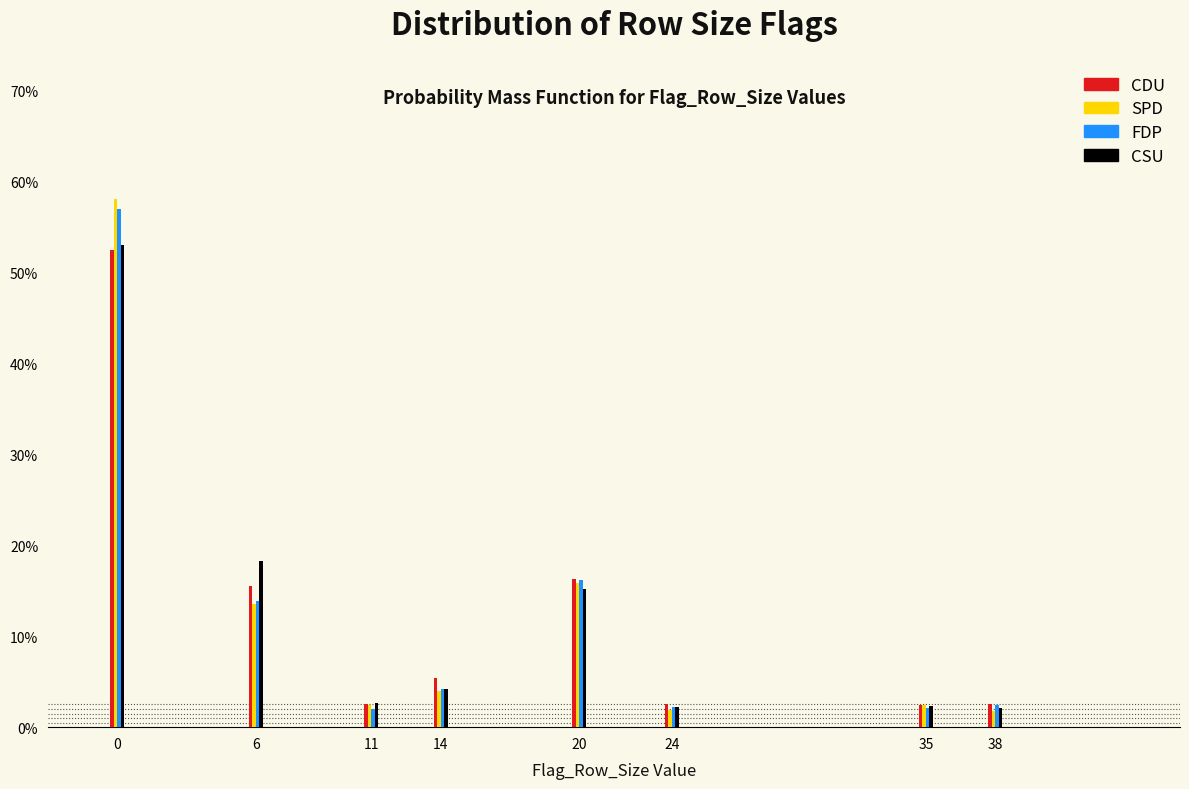

Where is CSU nearest to the value 27?

6